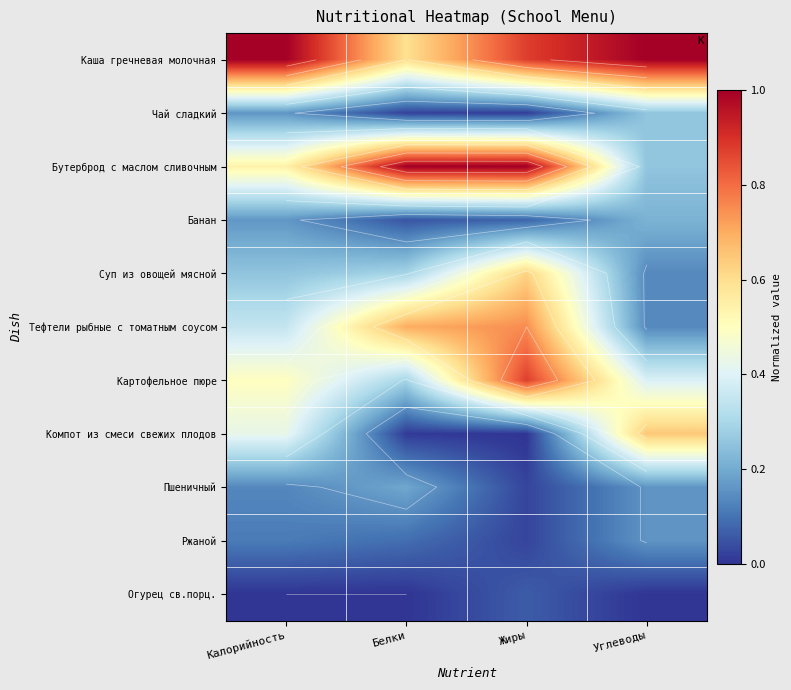

Rank the categories by Картофельное пюре value from lowest to highest.

Белки, Углеводы, Калорийность, Жиры